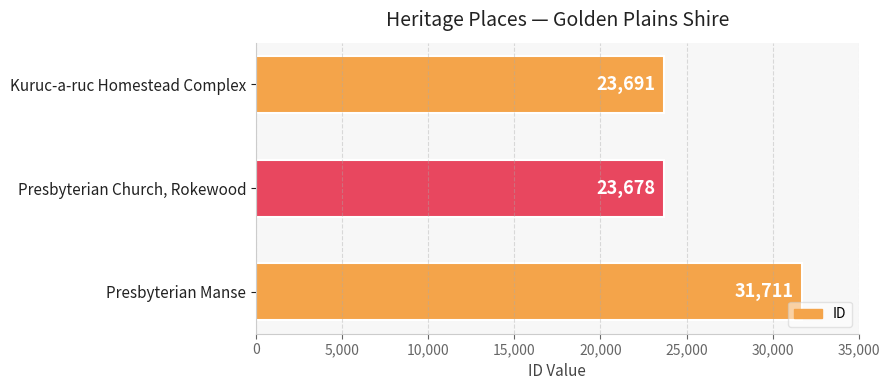

Count the number of data series in this chart.

1